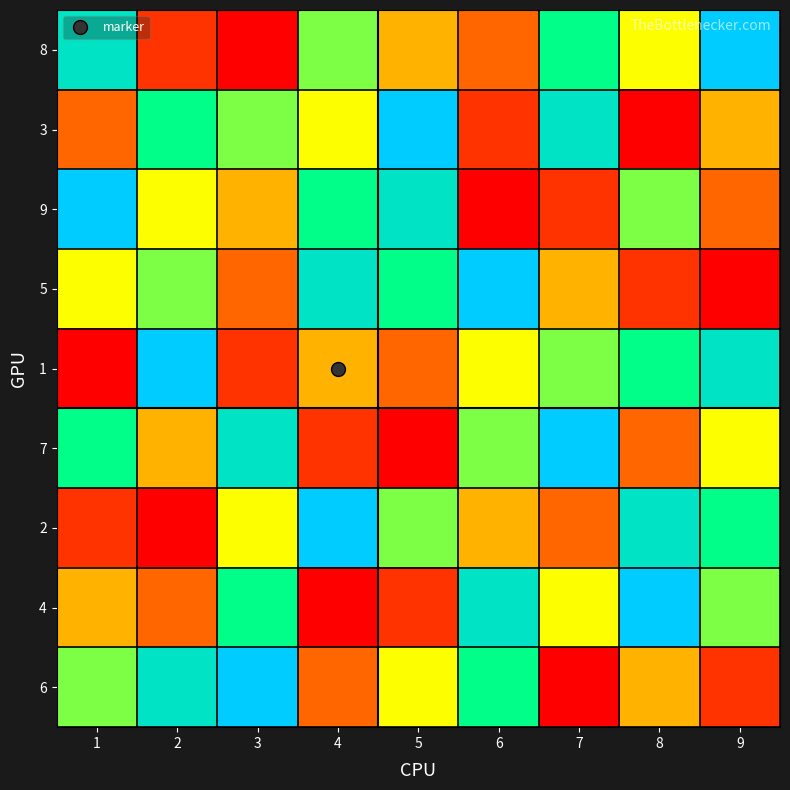

What is the spread (max minus min) of values at 9?

8